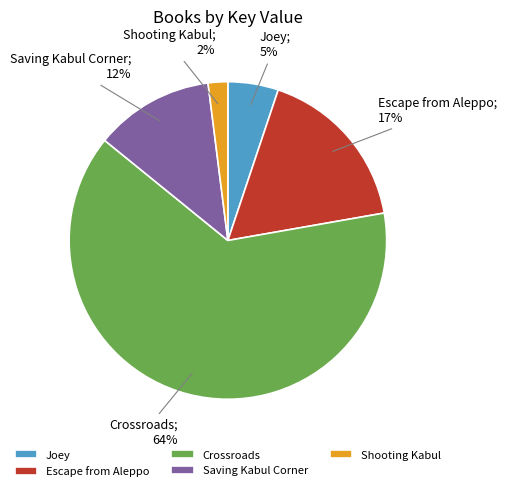

What is the ratio of the value at Shooting Kabul to the value at Saving Kabul Corner?

0.2